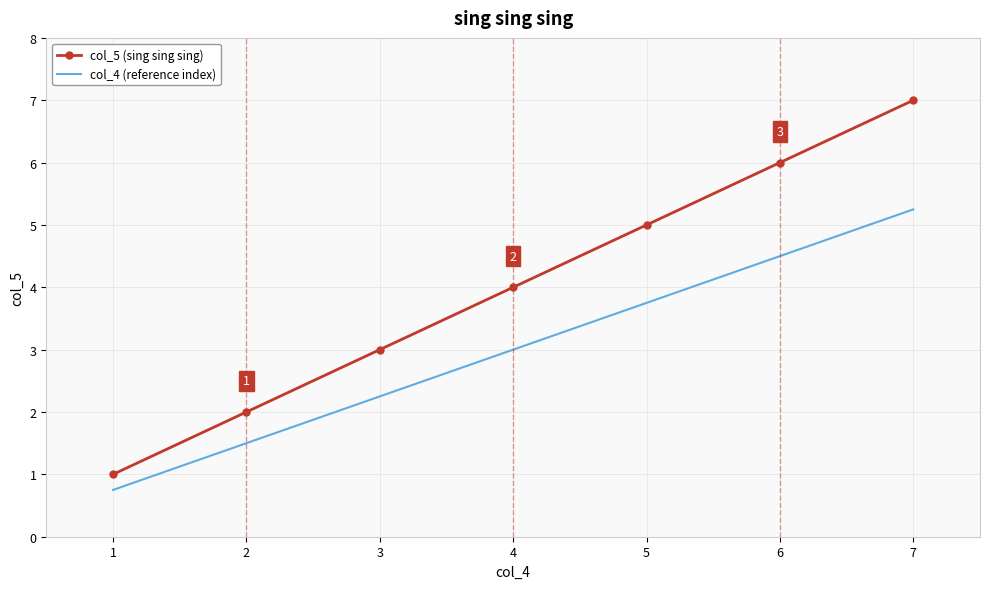

True or false: col_4 (reference index) and col_5 (sing sing sing) cross at least once.

False